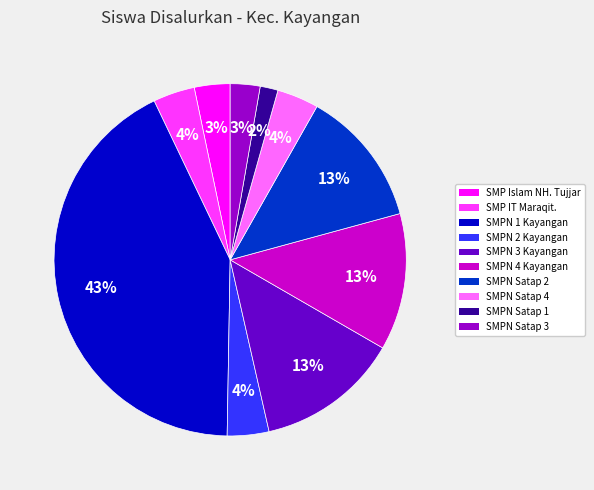

Between SMPN Satap 3 and SMPN 1 Kayangan, which is larger?

SMPN 1 Kayangan